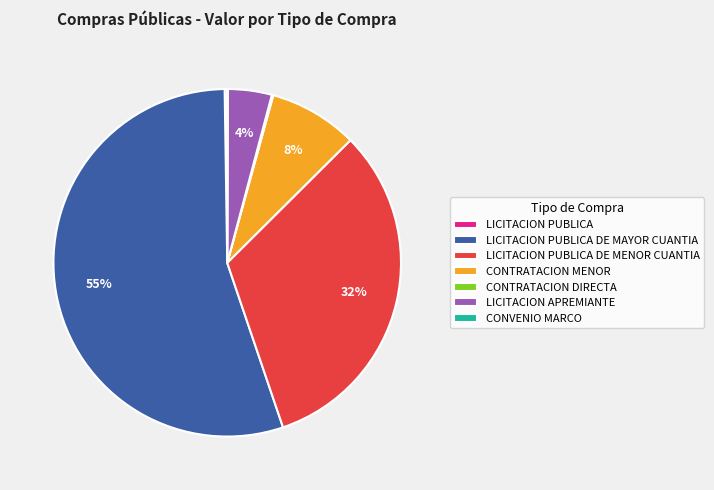

To the nearest percent, what is the average slice percentage?

14%